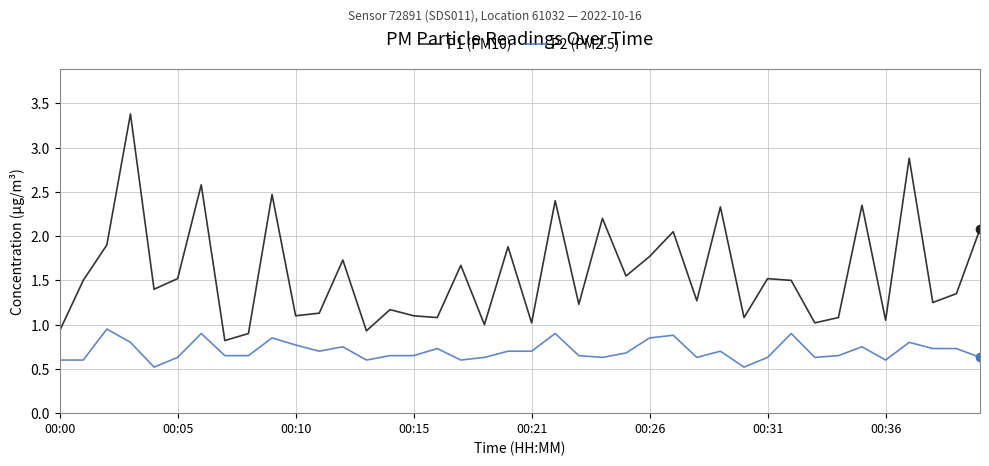

What is the highest value of the P1 (PM10) series?

3.4